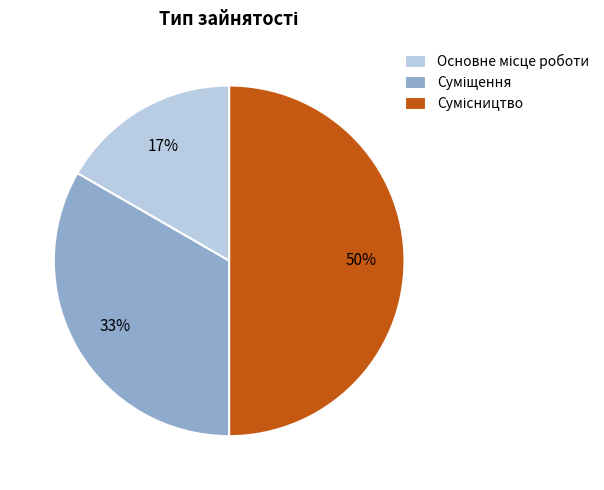

To the nearest percent, what is the average slice percentage?

33%